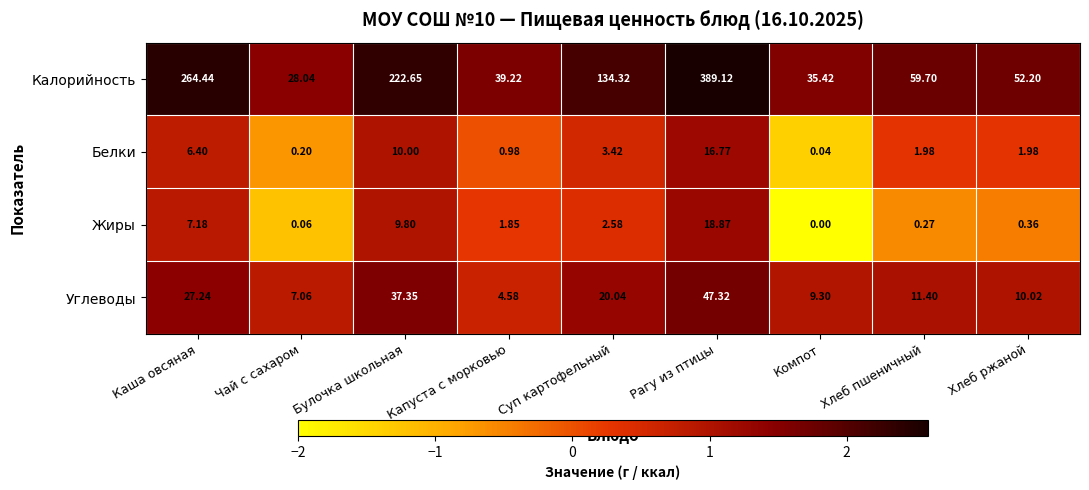

Which series changed the most between Булочка школьная and Капуста с морковью?

Калорийность